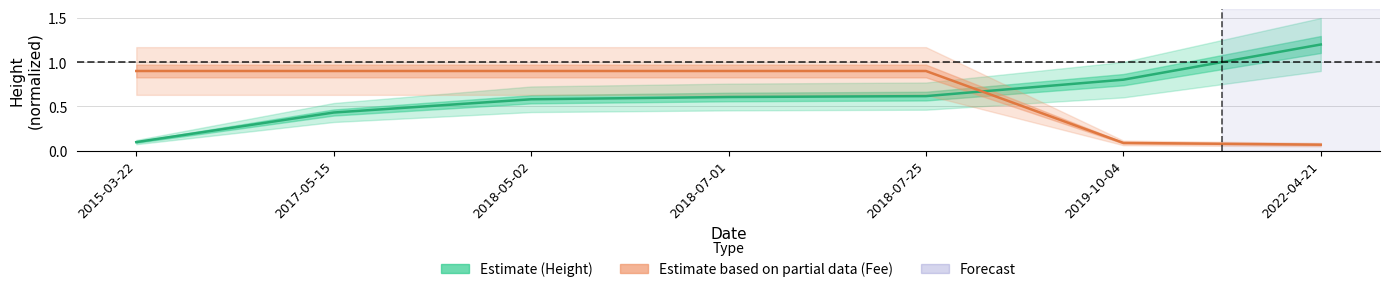

Is this an area chart (filled region under the line)?

No